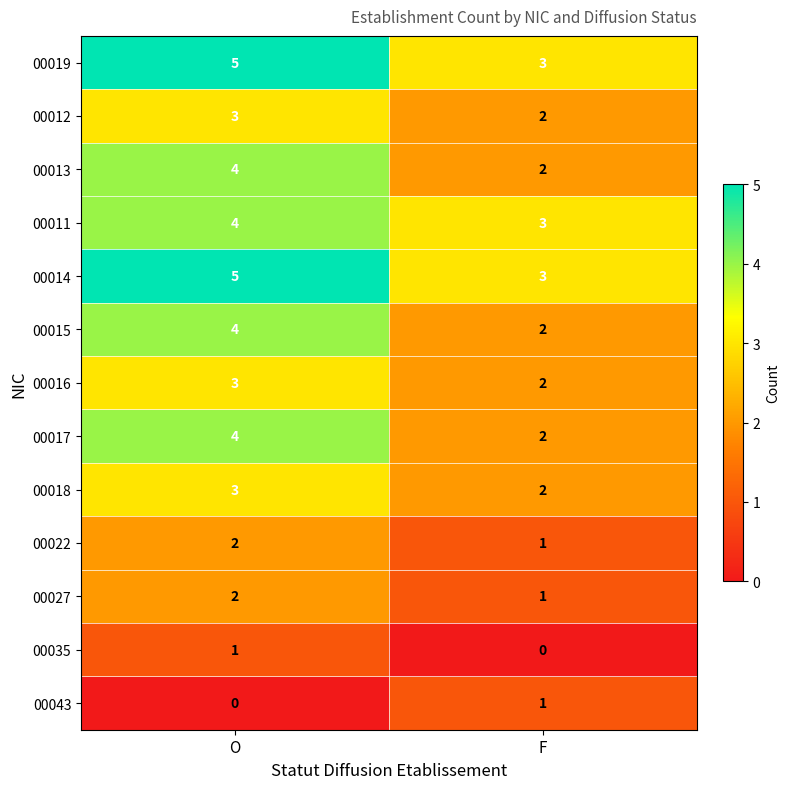

Reading left to right, transcribe all the data shown in this chart.

00019: O=5	F=3
00012: O=3	F=2
00013: O=4	F=2
00011: O=4	F=3
00014: O=5	F=3
00015: O=4	F=2
00016: O=3	F=2
00017: O=4	F=2
00018: O=3	F=2
00022: O=2	F=1
00027: O=2	F=1
00035: O=1	F=0
00043: O=0	F=1